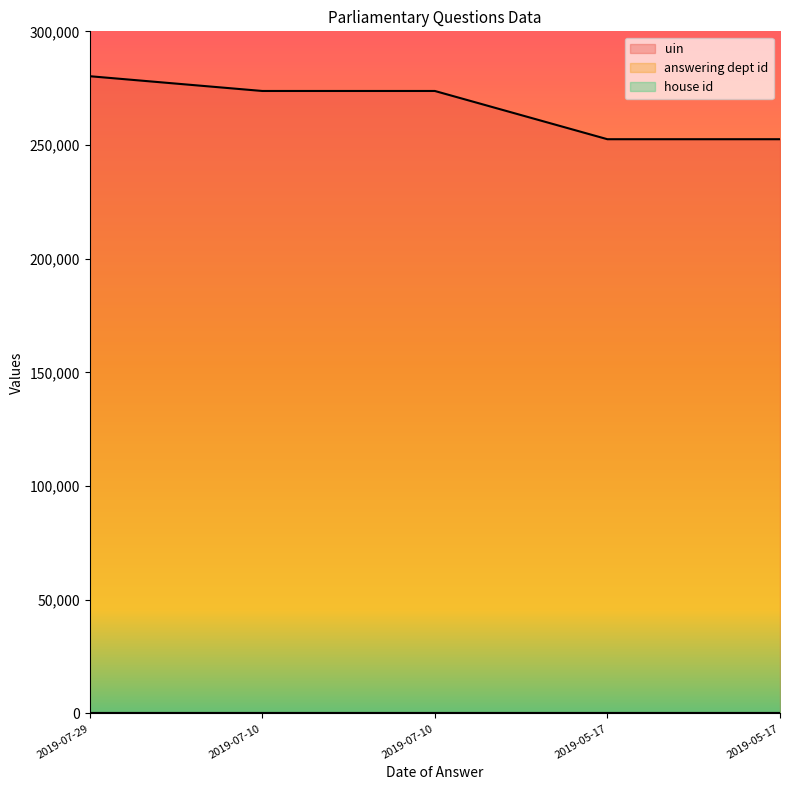

What is the total value across all series at 2019-07-29?

280318